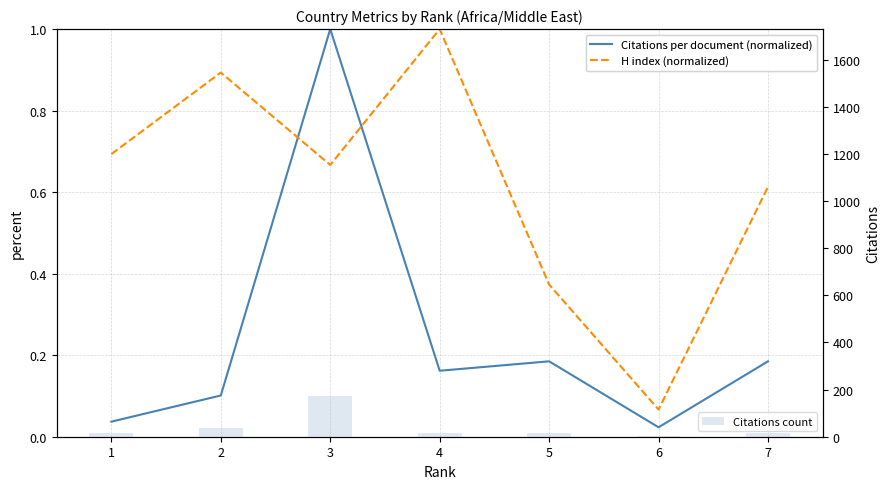

At which label does Citations count first exceed 16?

2